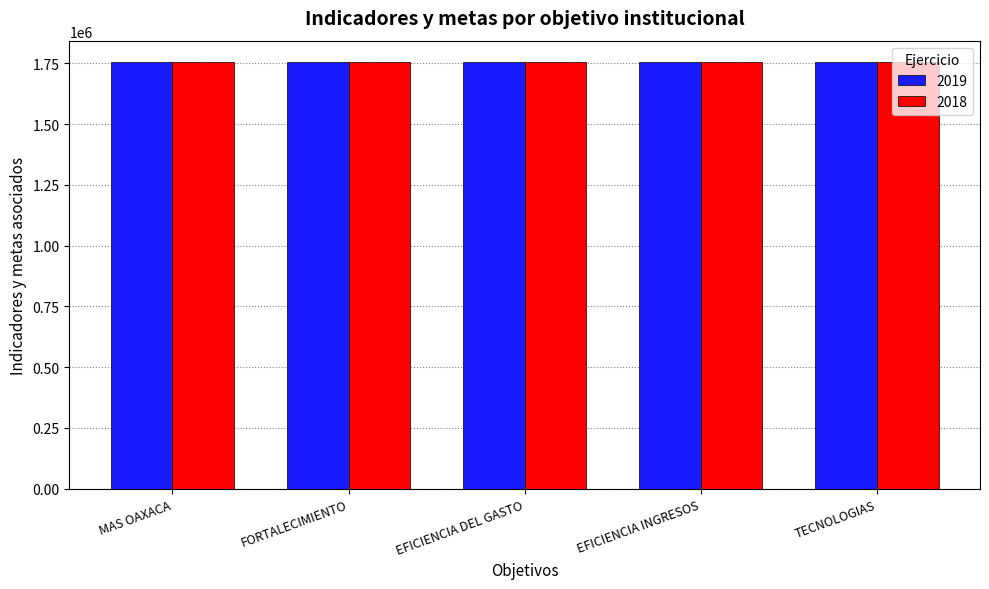

What is the difference between the 2018 values at EFICIENCIA DEL GASTO and TECNOLOGIAS?

2